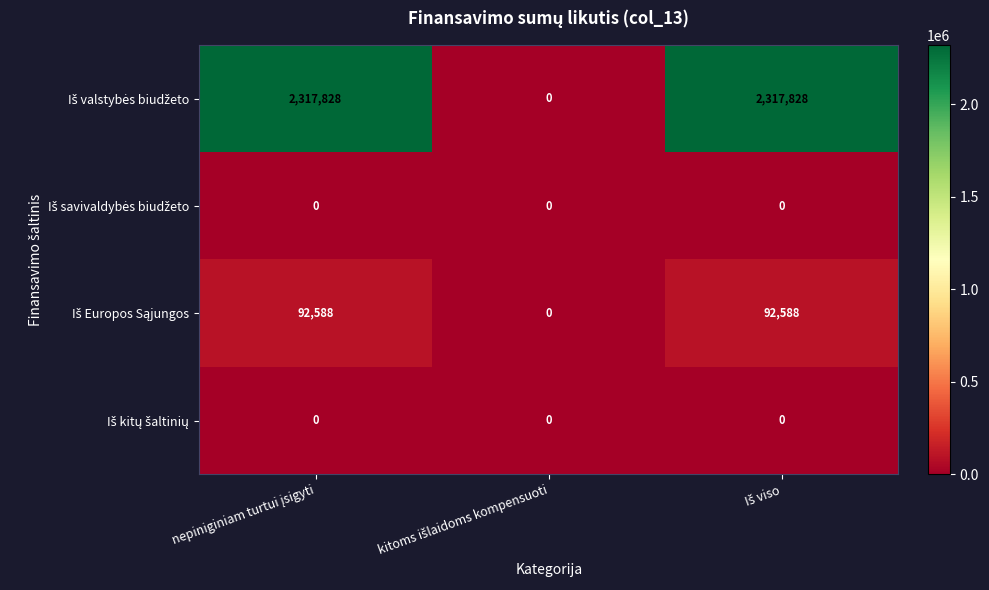

At how many categories does at least one series exceed 648027?

2